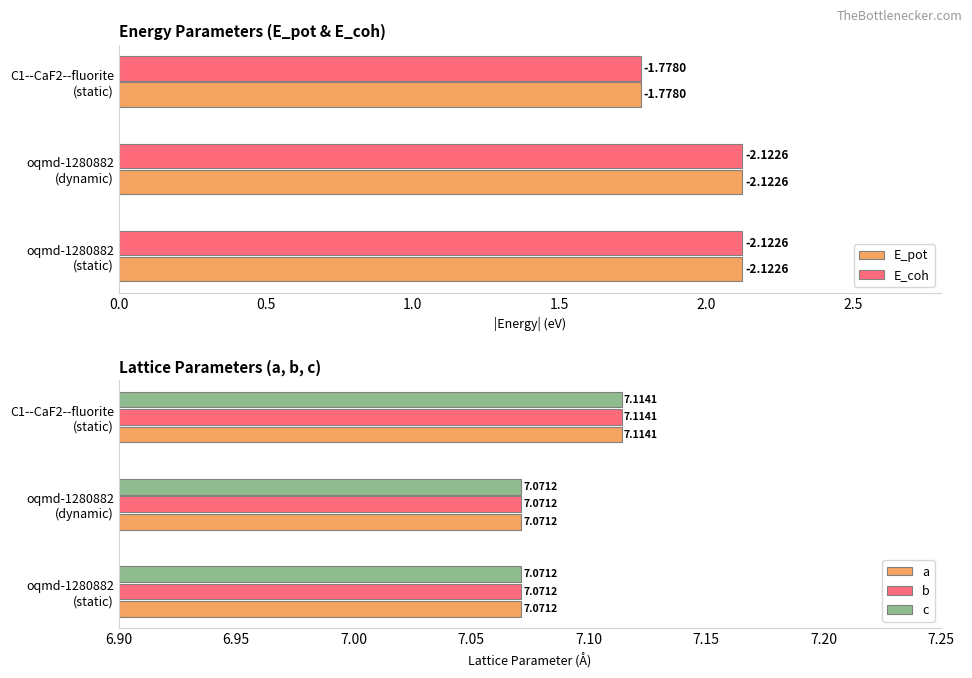

How many b values are between 7 and 8?

3